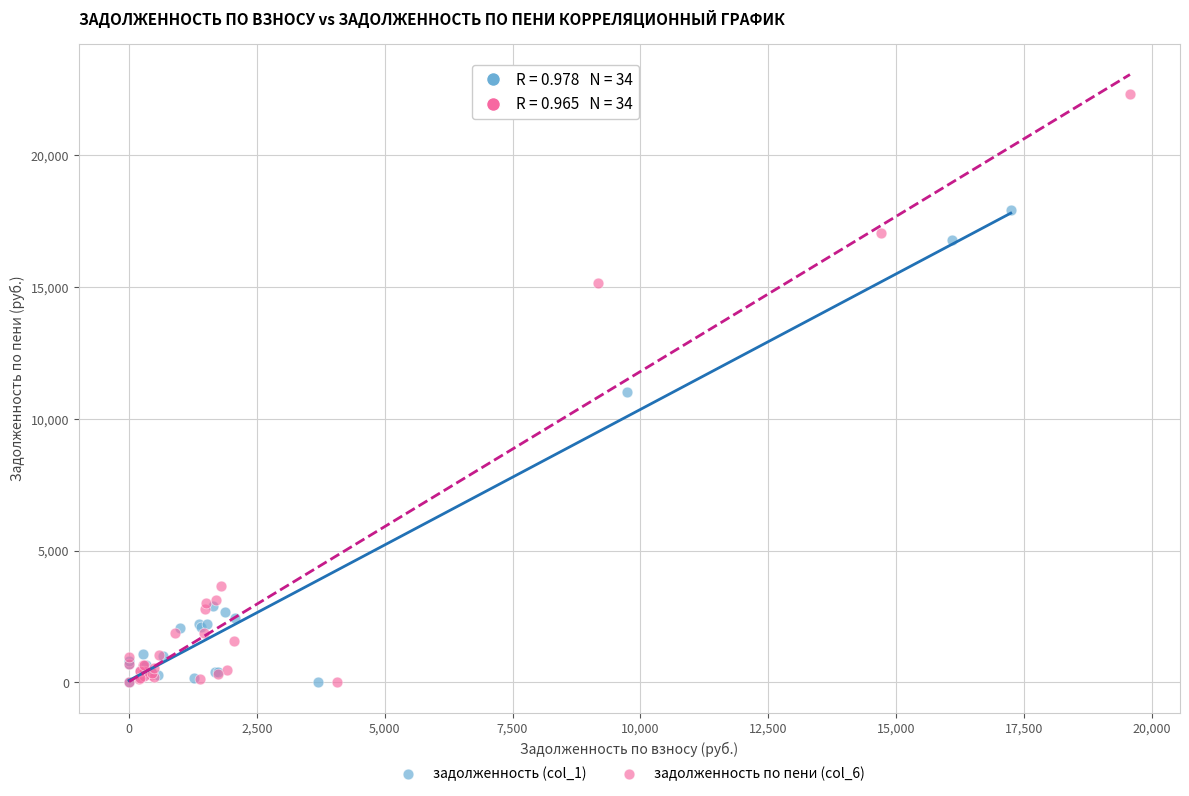

Which series has the widest spread of Y values?

задолженность по пени (col_6)